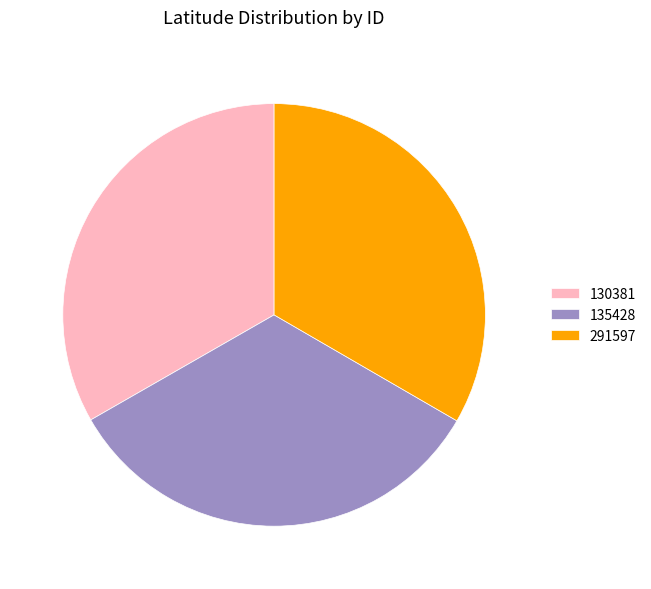

How many segments does this pie chart have?

3